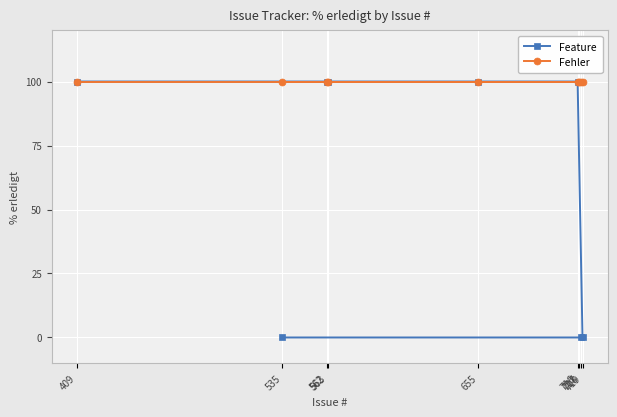

Reading right to left, extract all data points from this chart.

Feature: 719=0	718=0	717=100	716=100	655=100	563=100	562=100	535=0	409=100
Fehler: 719=100	718=100	717=100	716=100	655=100	563=100	562=100	535=100	409=100